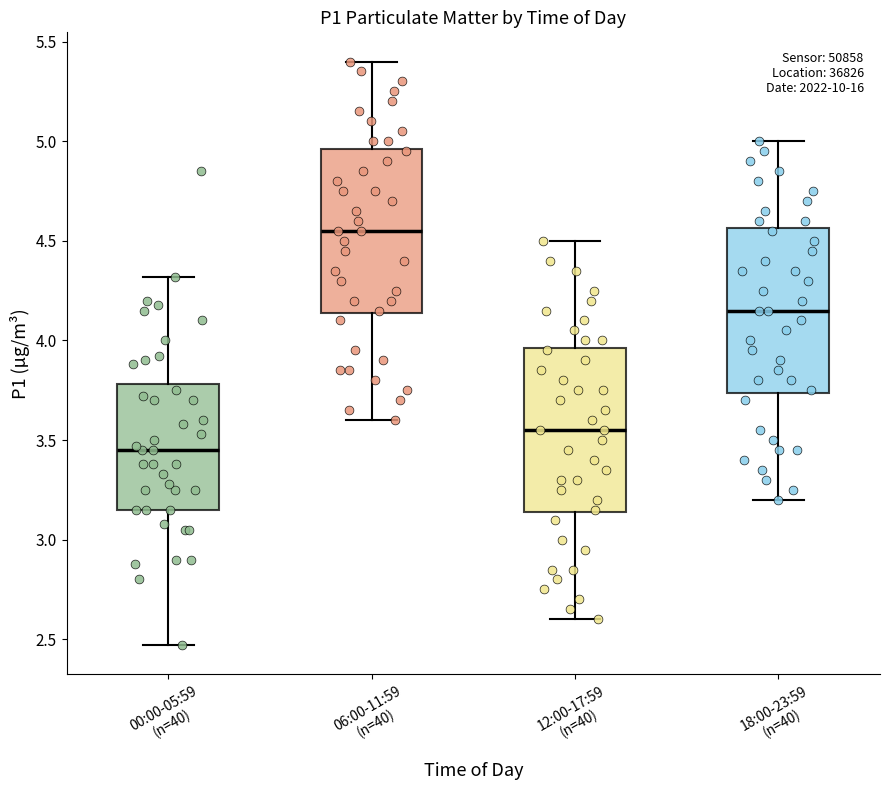

Where does the lower whisker of the box for 06:00-11:59 (n=40) end on the y-axis? The values are not printed on the chart, so give them approximately, as read against the axis.

3.60